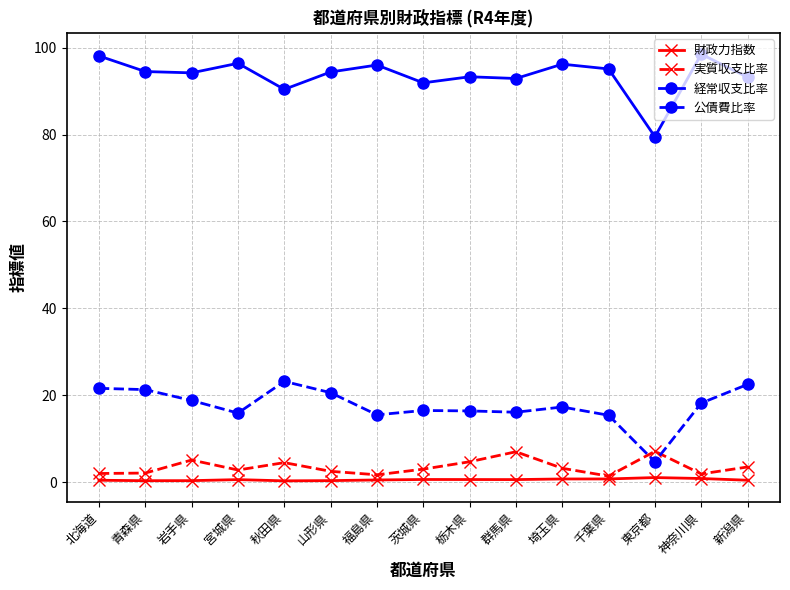

Rank the series by their maximum value, from highest to lowest.

経常収支比率, 公債費比率, 実質収支比率, 財政力指数